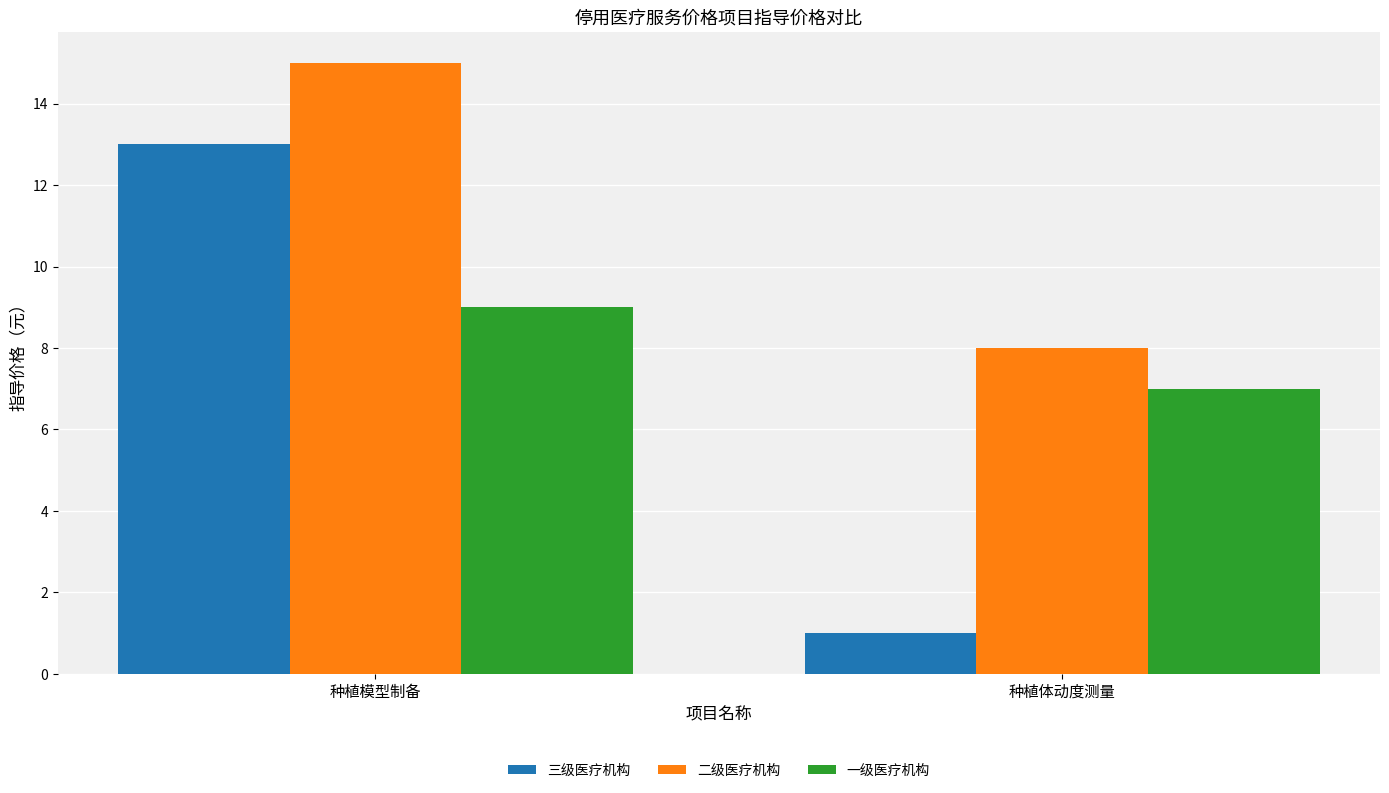

The 二级医疗机构 series shows 25 at 种植模型制备. True or false?

False